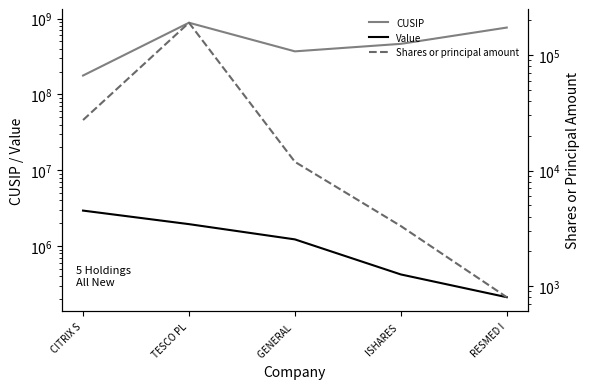

Reading right to left, extract all data points from this chart.

CUSIP: RESMED I=761152107	ISHARES =464287176	GENERAL =369604301	TESCO PL=881575401	CITRIX S=177376100
Value: RESMED I=212000	ISHARES =423000	GENERAL =1226000	TESCO PL=1948000	CITRIX S=2939000
Shares or principal amount: RESMED I=803	ISHARES =3314	GENERAL =11904	TESCO PL=190150	CITRIX S=27374